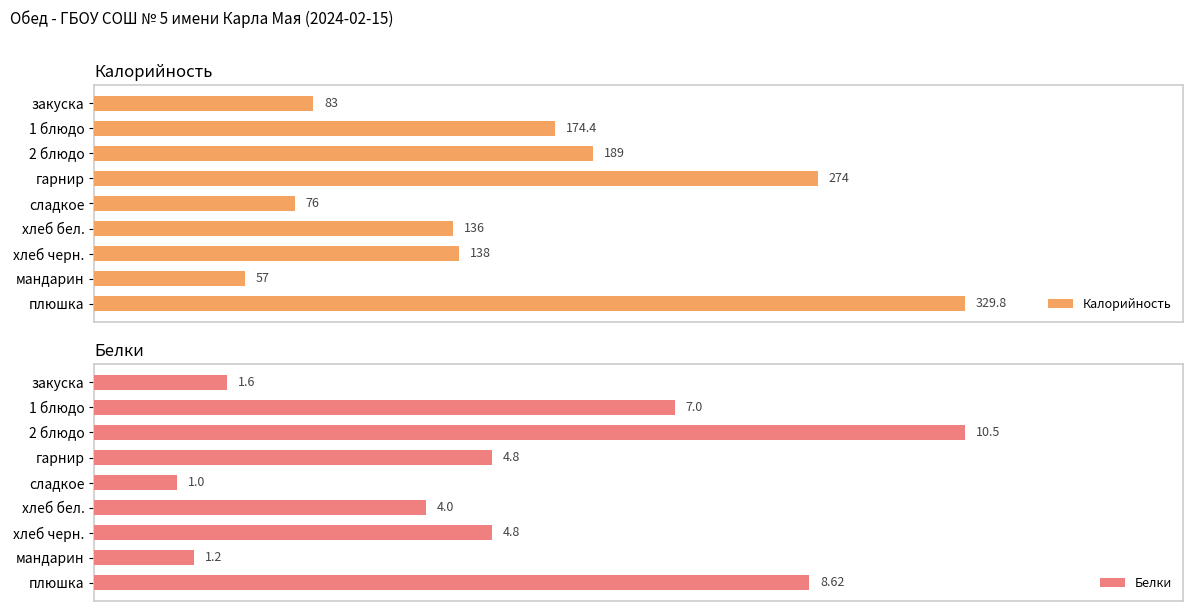

Where is Калорийность nearest to the value 193?

2 блюдо